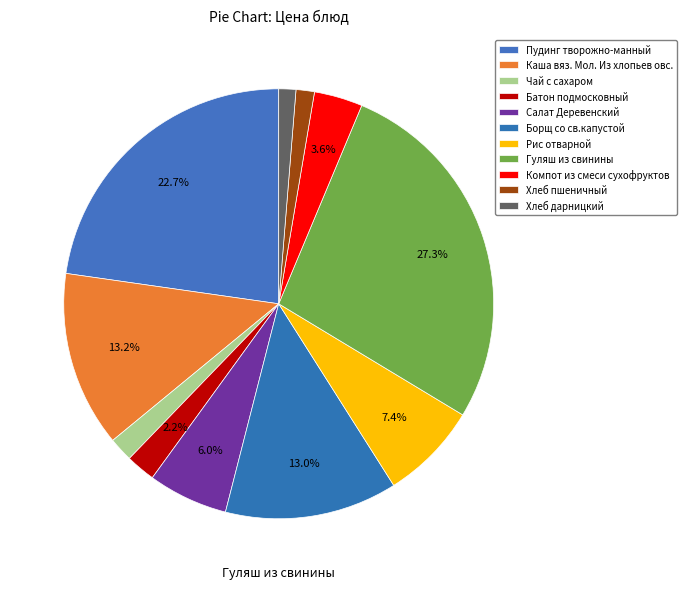

How many slices are in this pie chart?

11